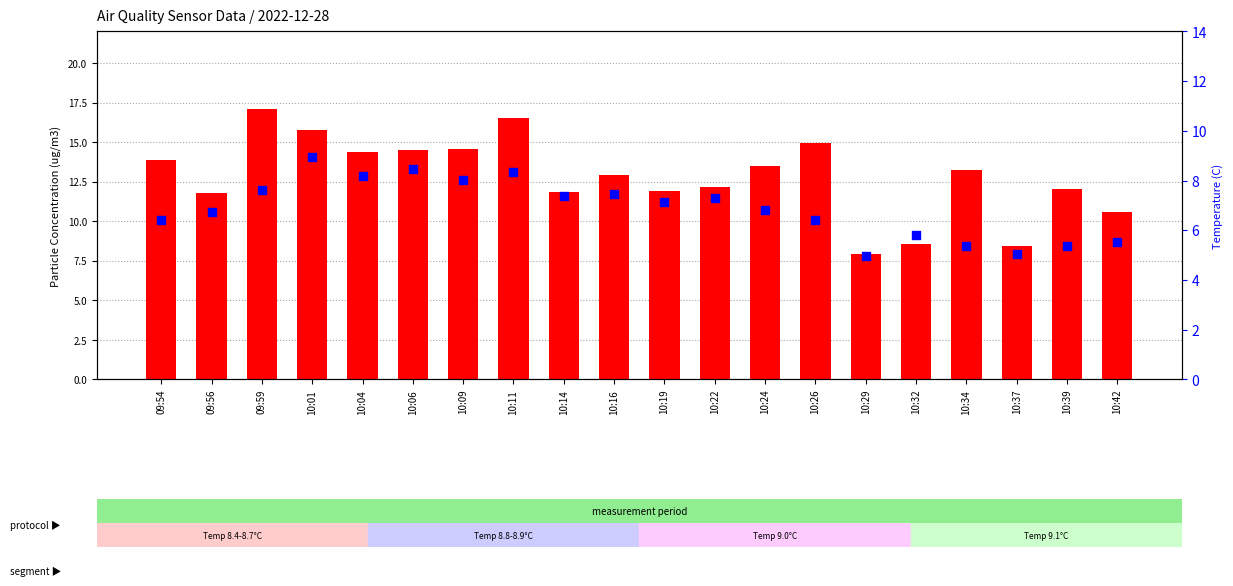

Which series reaches the maximum Y coordinate?

SDS_P1